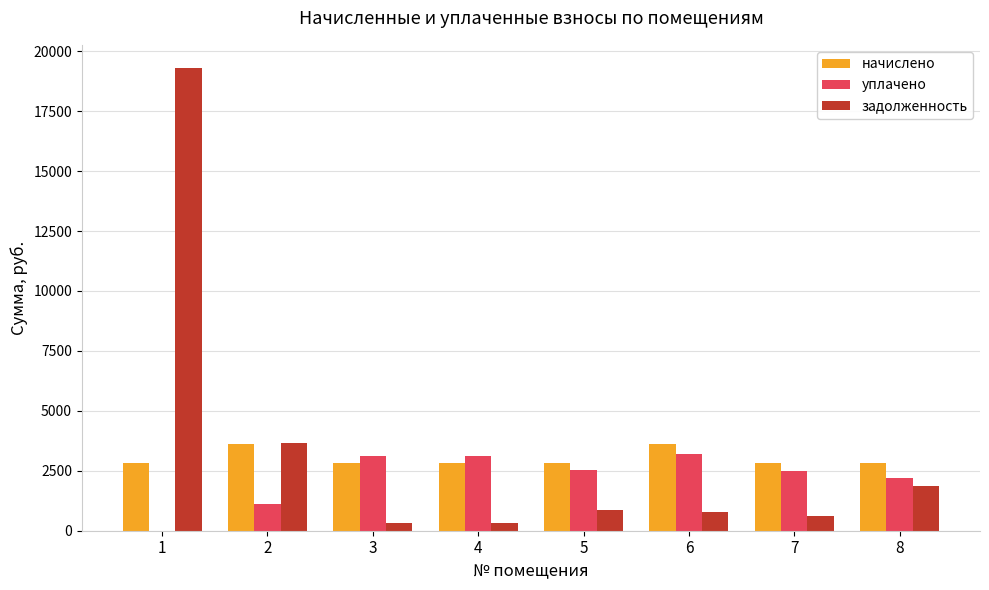

What is the sum of all уплачено values?

17801.2